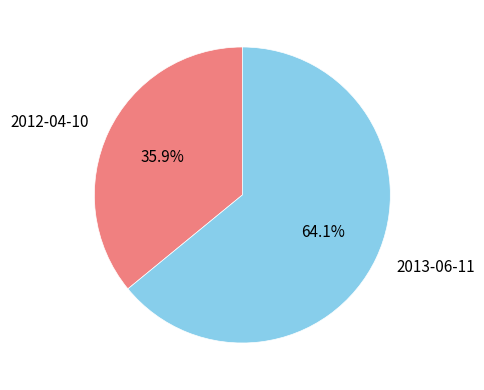

Which category has the smallest portion of the pie?

2012-04-10